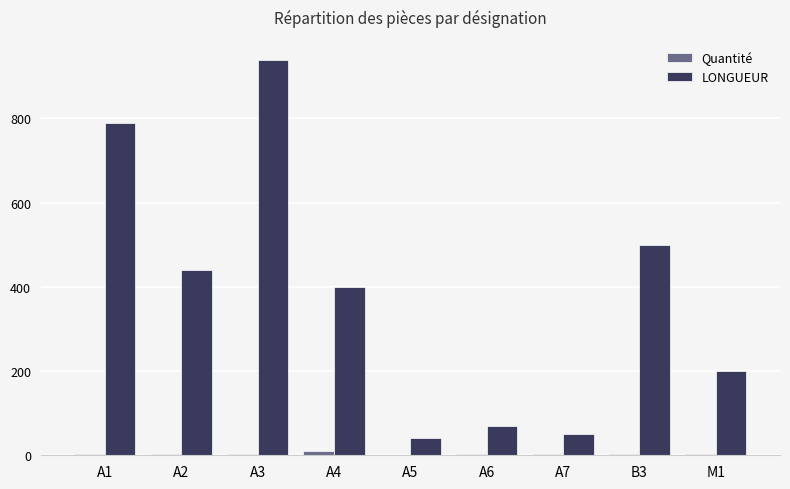

Read the LONGUEUR value at A4, to the nearest 50.

400